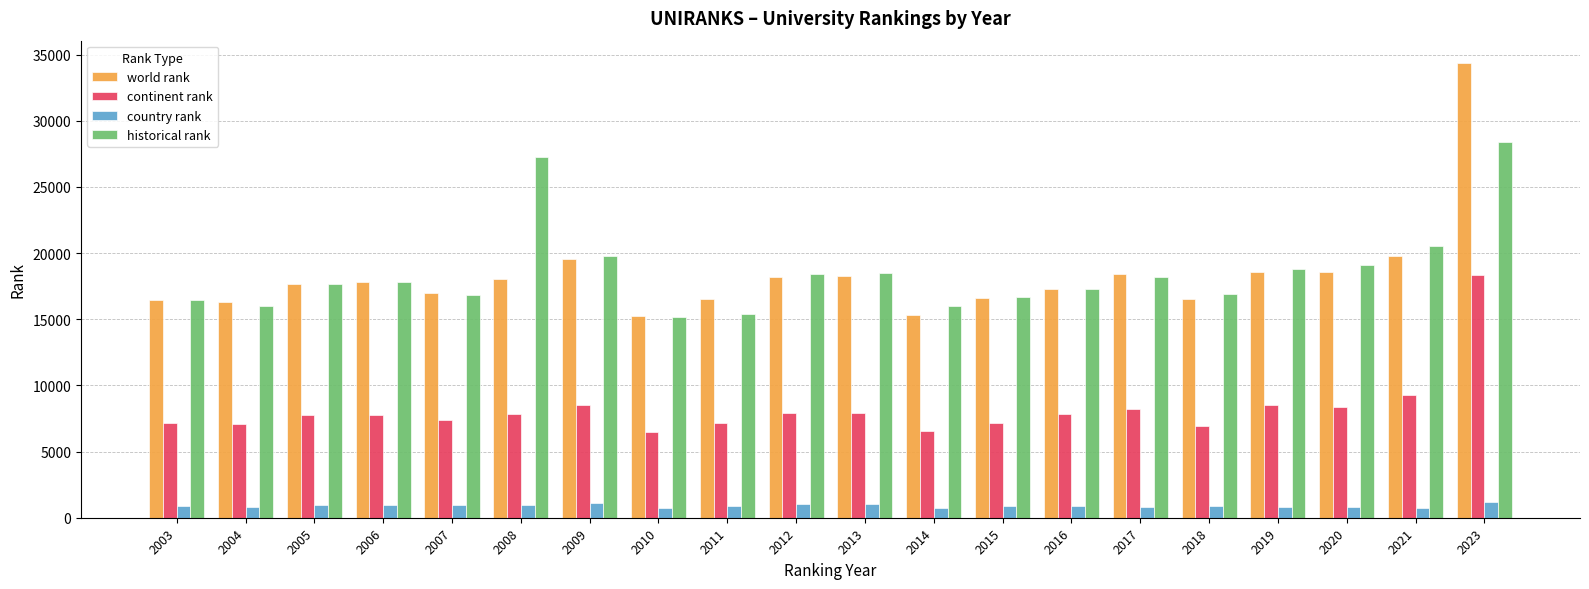

What is the maximum value shown in the chart?

34329